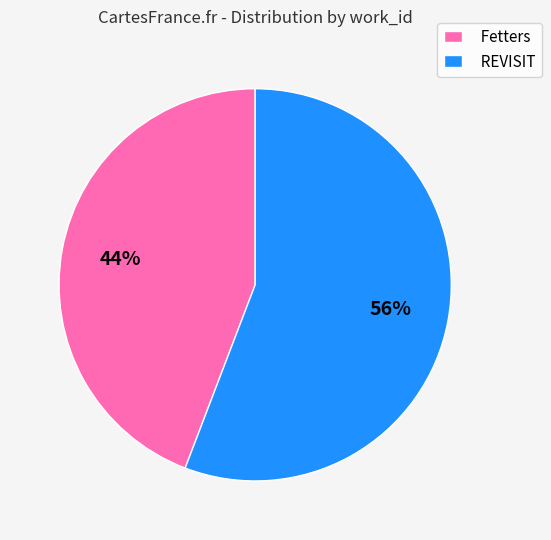

To the nearest percent, what portion does Fetters represent?

44%